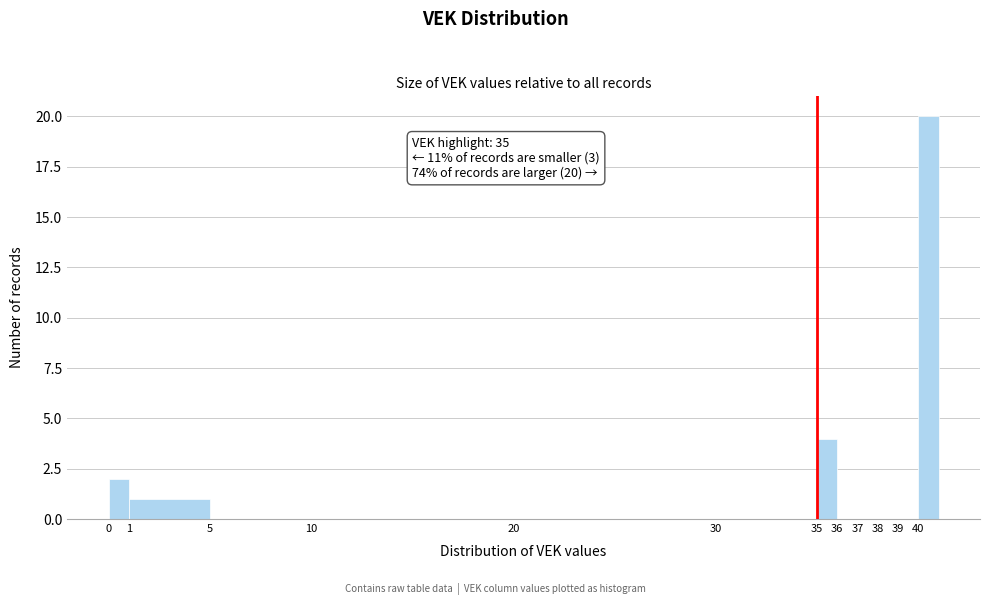

Which range on the x-axis has the tallest bar?

40 to 41